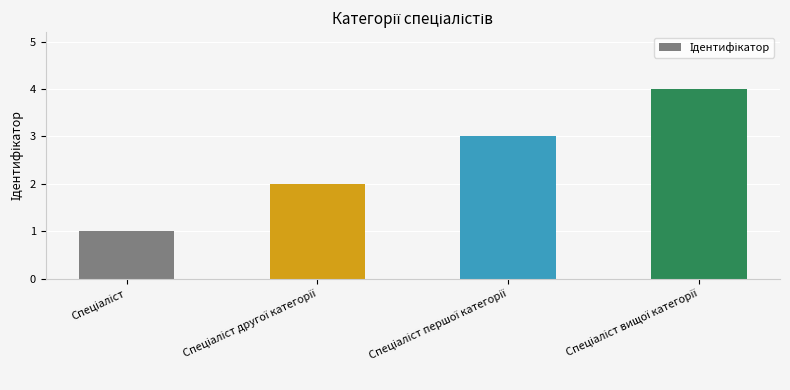

Count the values in the range 2 to 4.

3